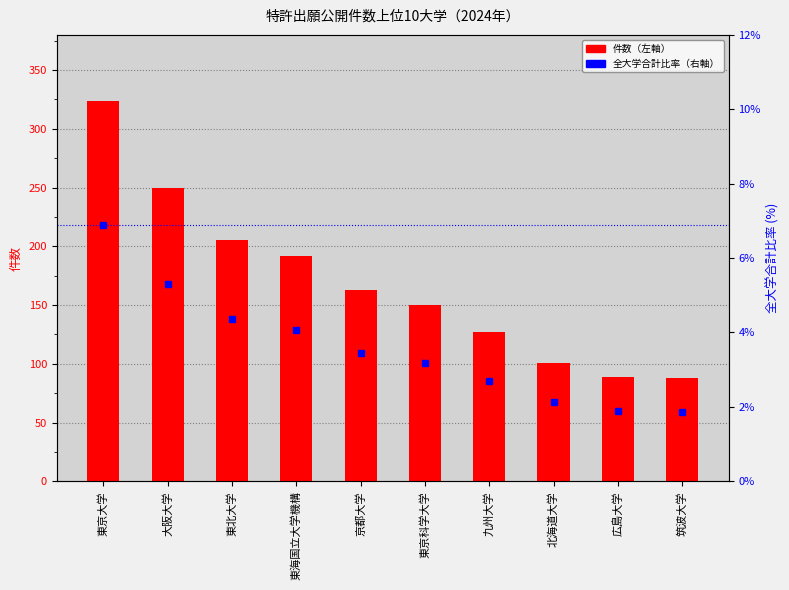

What value does the 件数 series have at 東海国立大学機構?

192.0